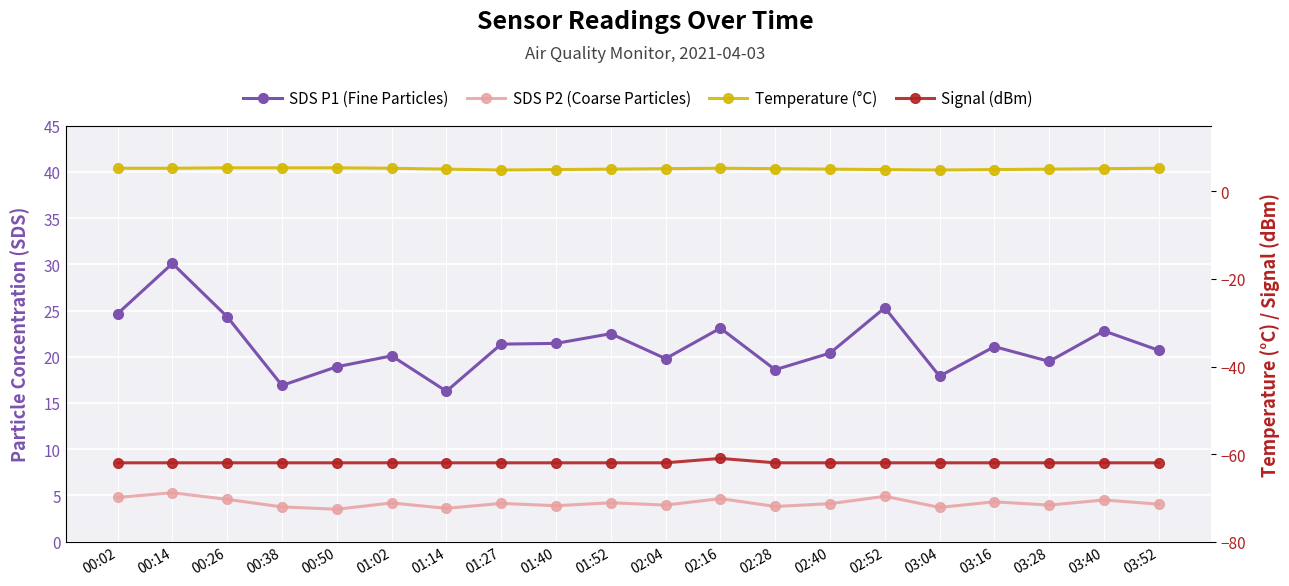

The value of SDS P2 (Coarse Particles) at 03:04 is 5.9. True or false?

False